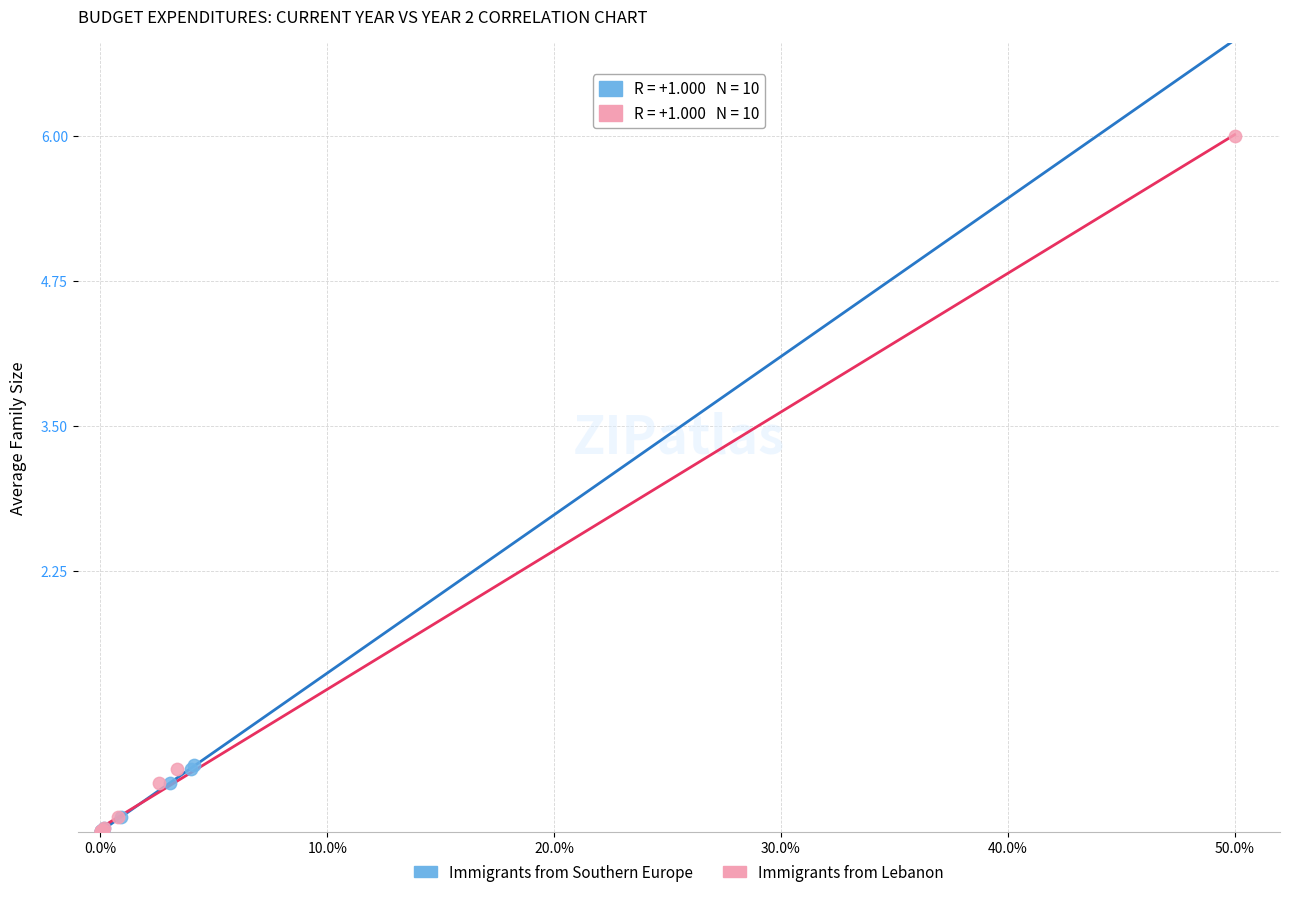

Which series has the widest spread of Y values?

Immigrants from Lebanon